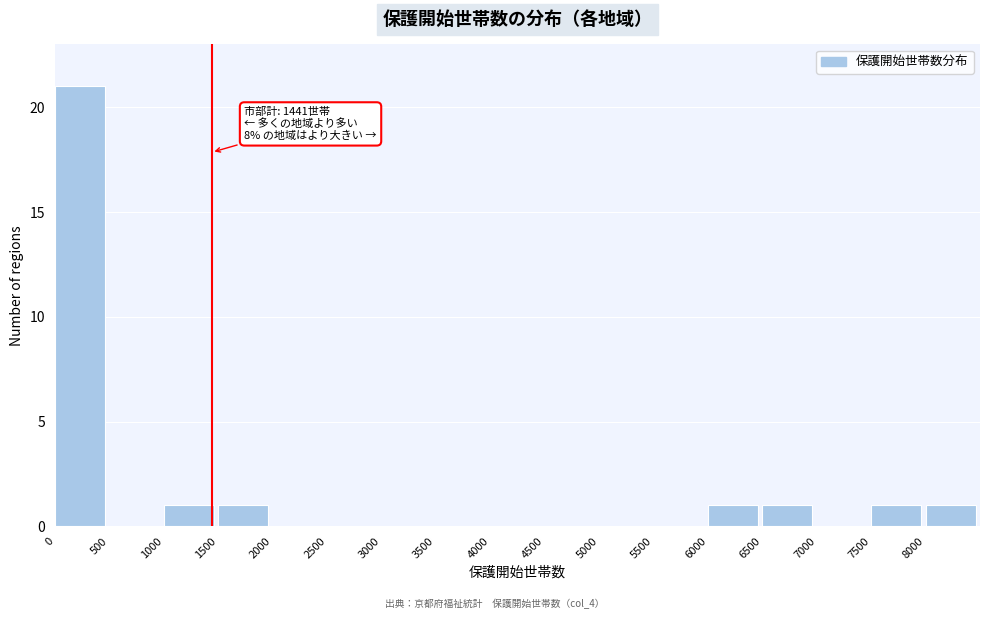

Over which range of the x-axis is the bar tallest?

0 to 500